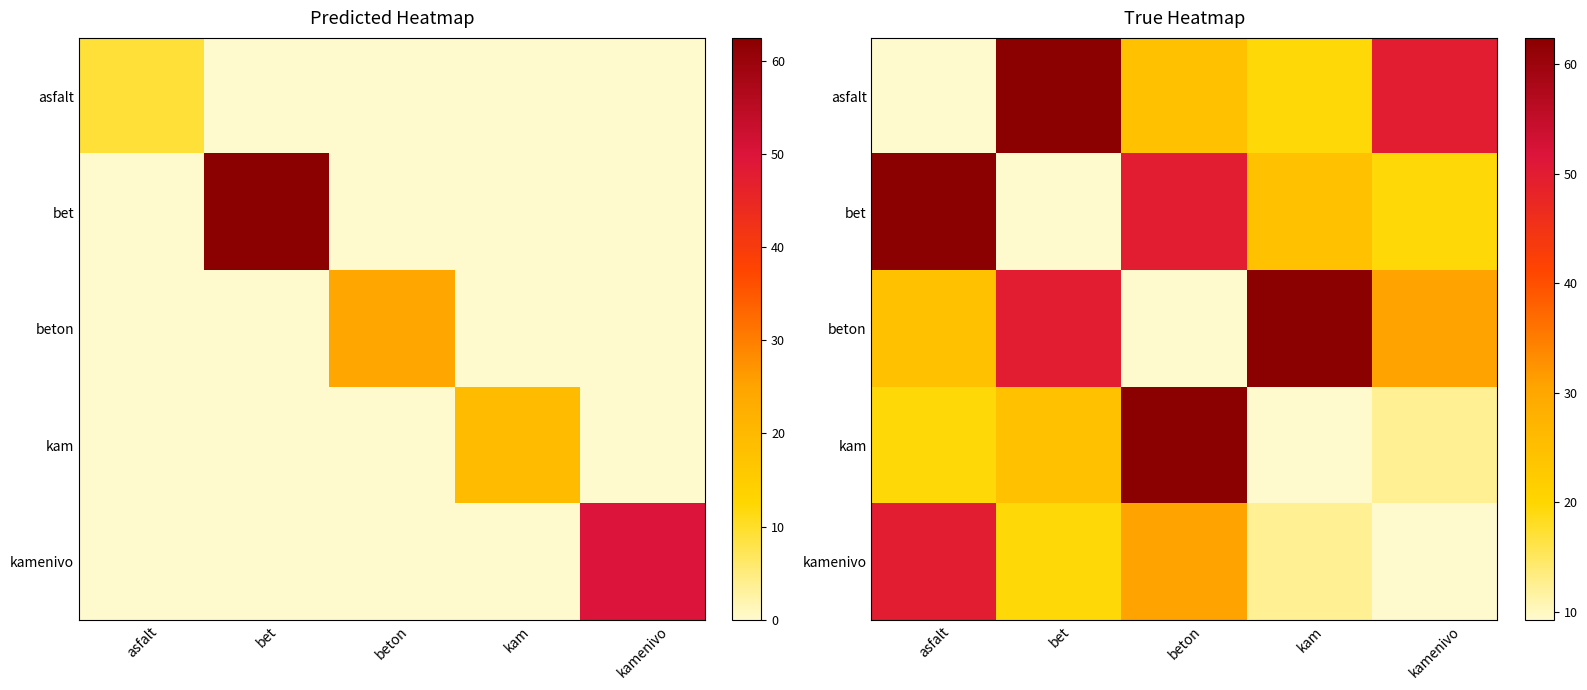

The value of bet at asfalt is 26.3. True or false?

False